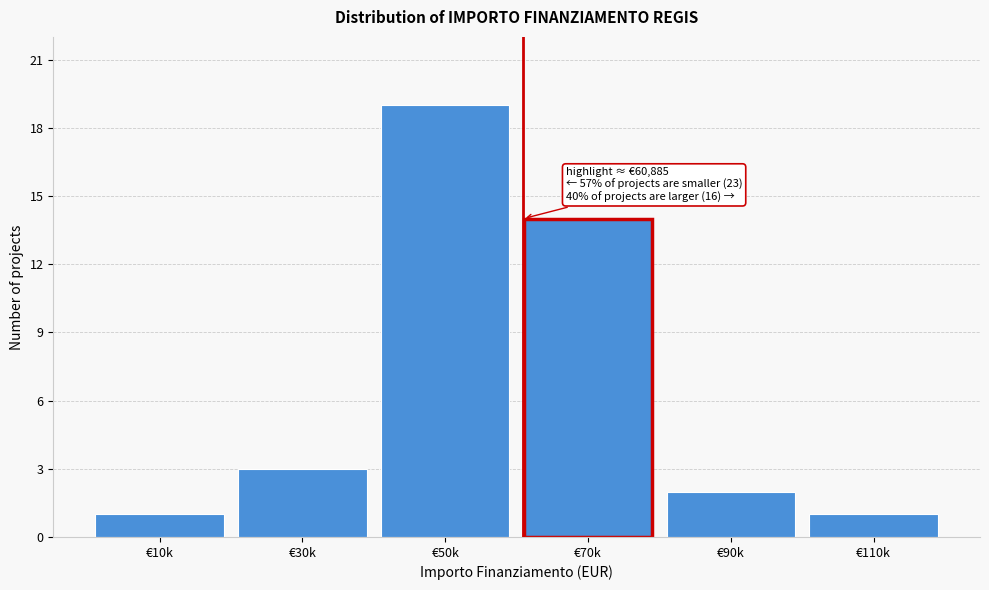

Reading left to right, list all the values displayed in this chart.

1	3	19	14	2	1